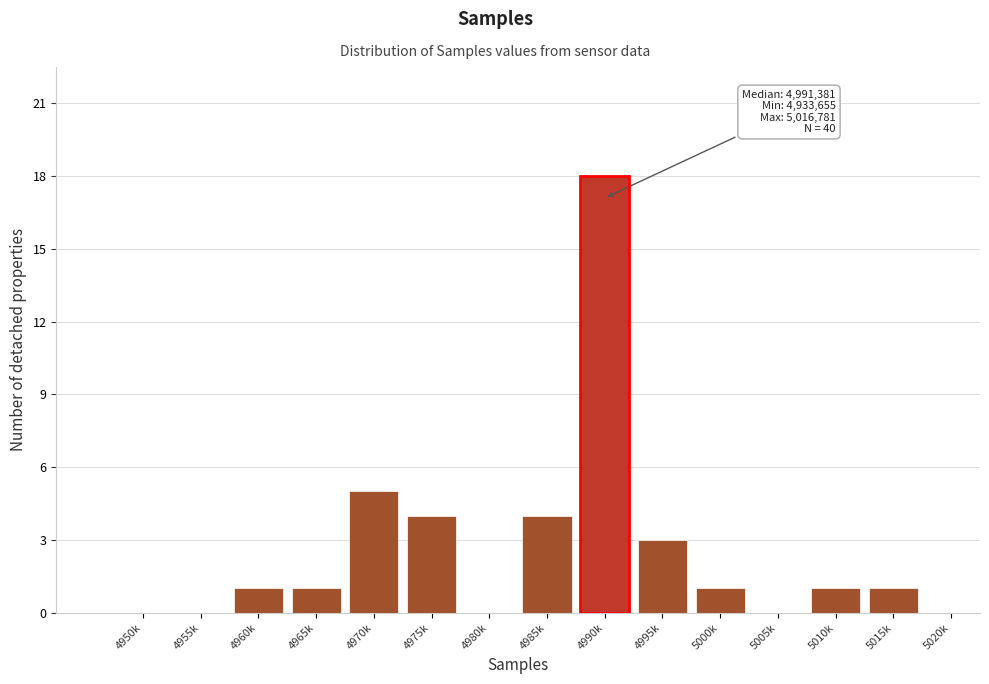

Reading left to right, what are all the values shown in this chart?

4950k=0	4955k=0	4960k=1	4965k=1	4970k=5	4975k=4	4980k=0	4985k=4	4990k=18	4995k=3	5000k=1	5005k=0	5010k=1	5015k=1	5020k=0